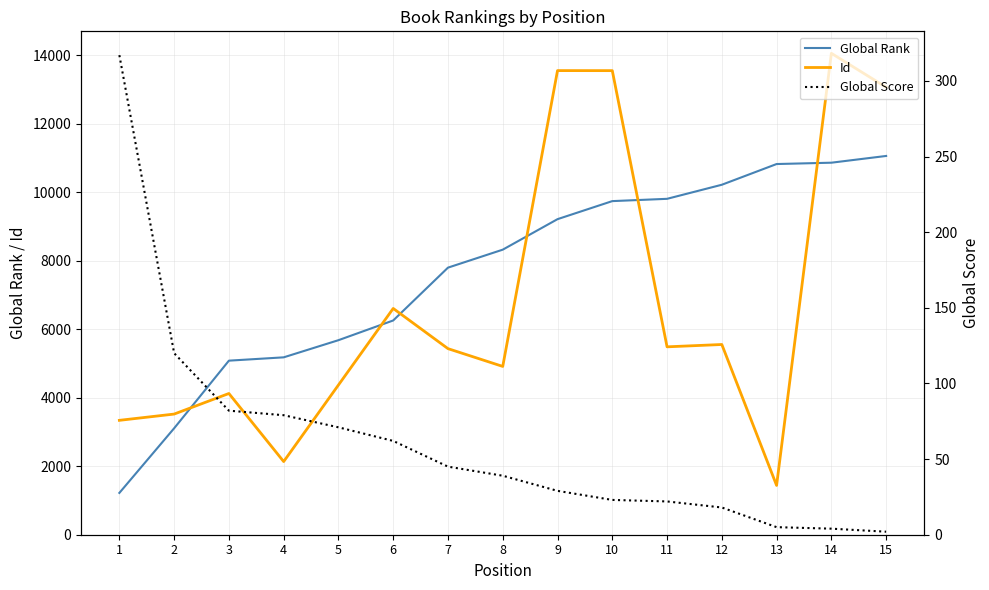

How many distinct data groups are displayed?

3